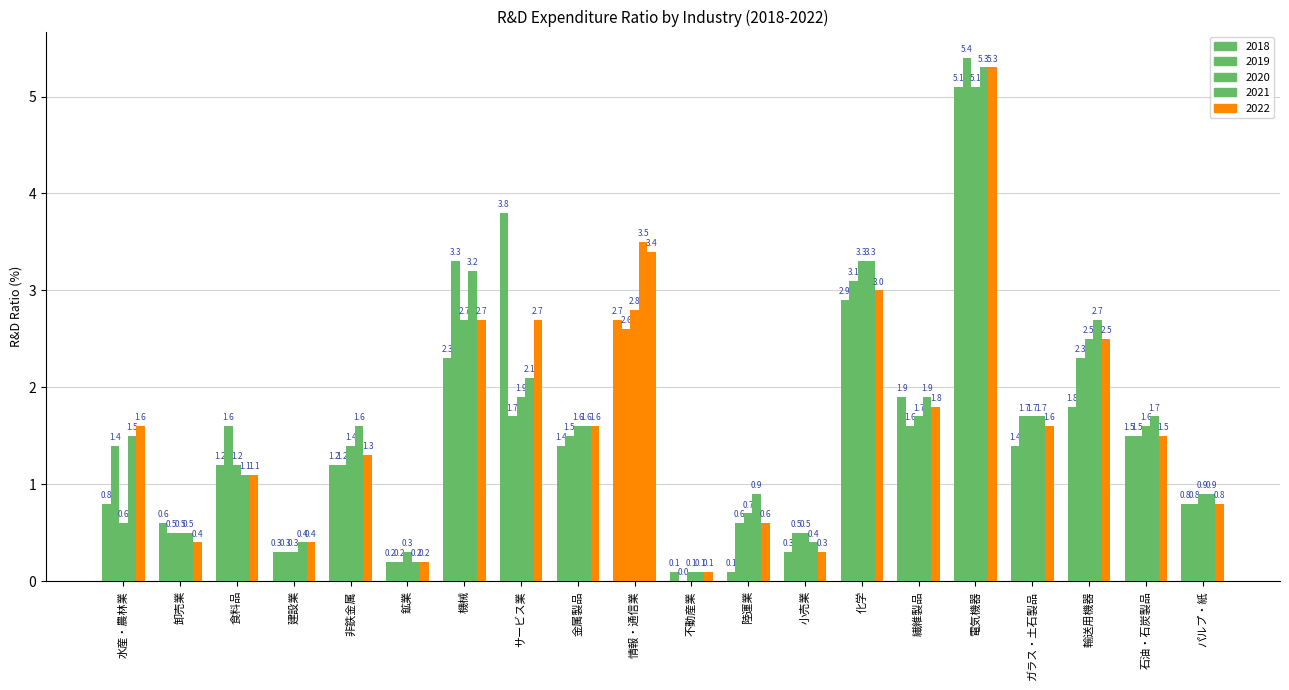

The 2021 series shows 3.2 at 機械. True or false?

True